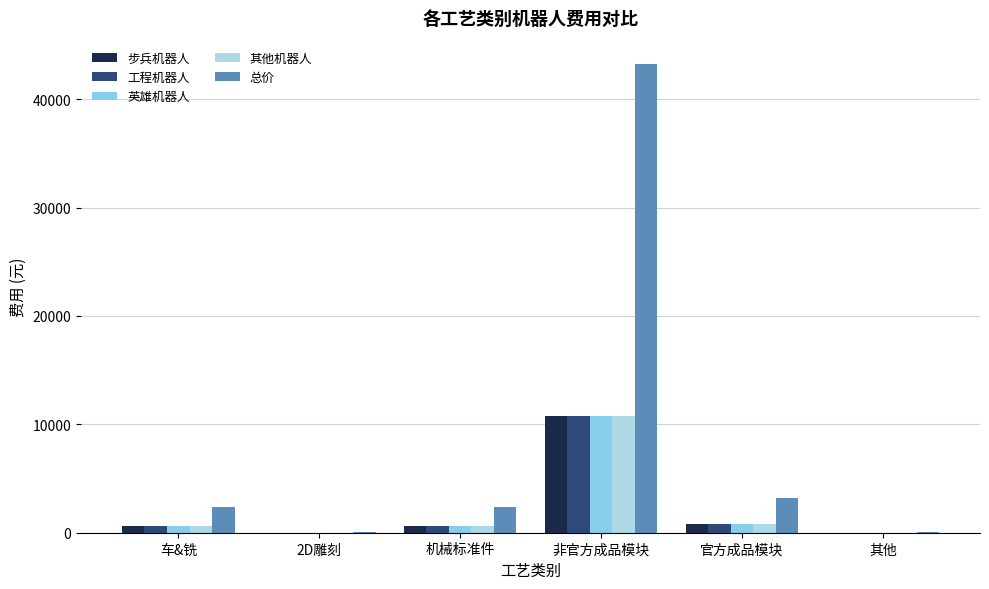

What is the sum of the 英雄机器人 values at 2D雕刻 and 非官方成品模块?

10819.0